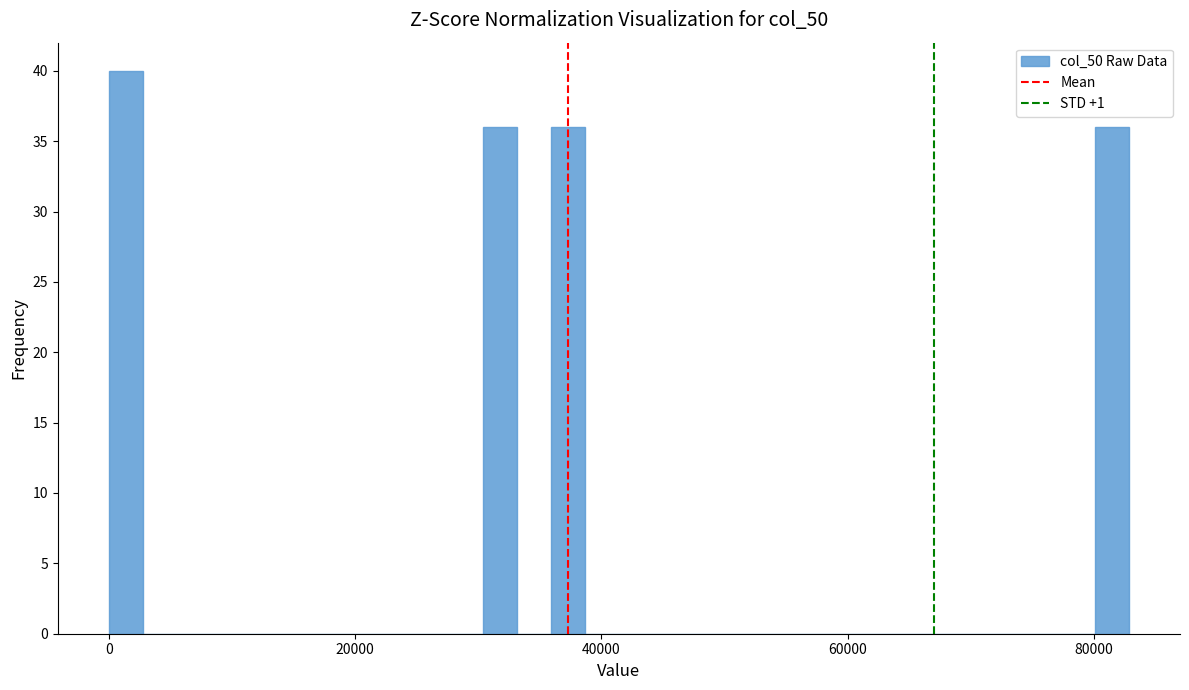

Around what value on the x-axis is the tallest bar? Give the approximate position of its centre, as read against the axis.

2000